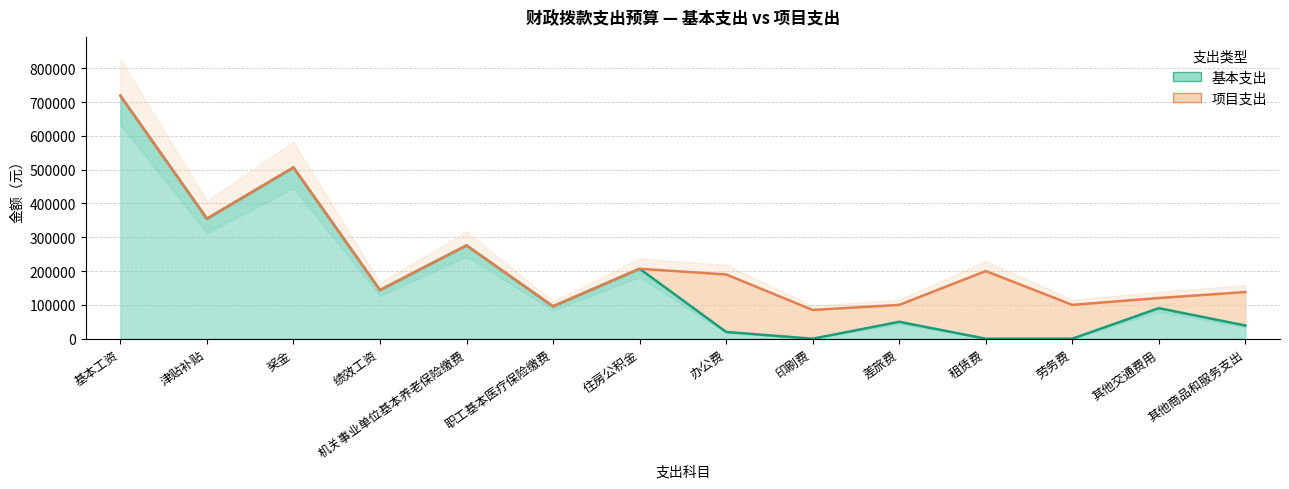

Which label corresponds to the largest value in the chart?

基本工资